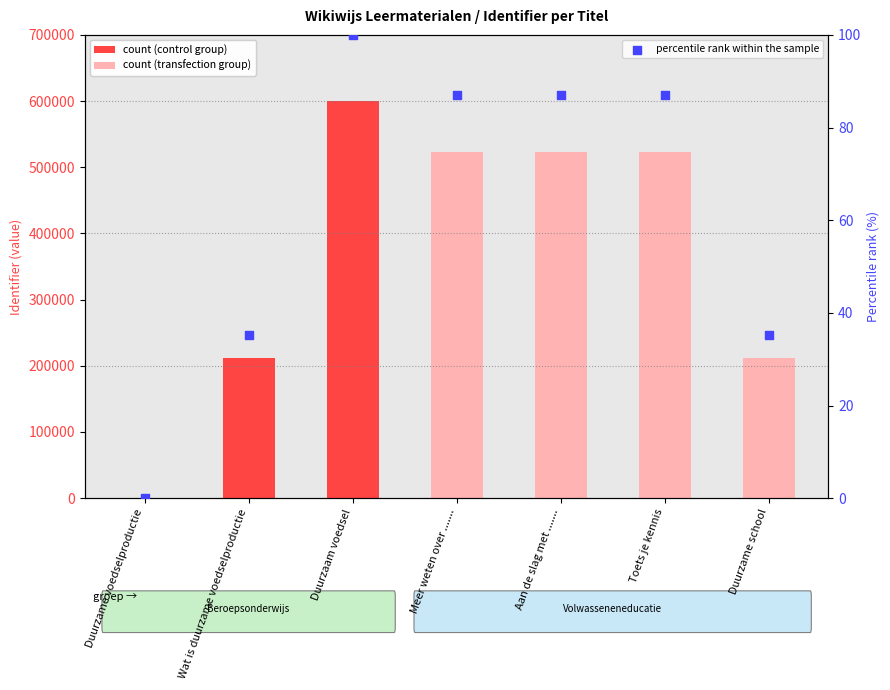

Between Aan de slag met ....... and Duurzame voedselproductie, which is larger?

Aan de slag met .......